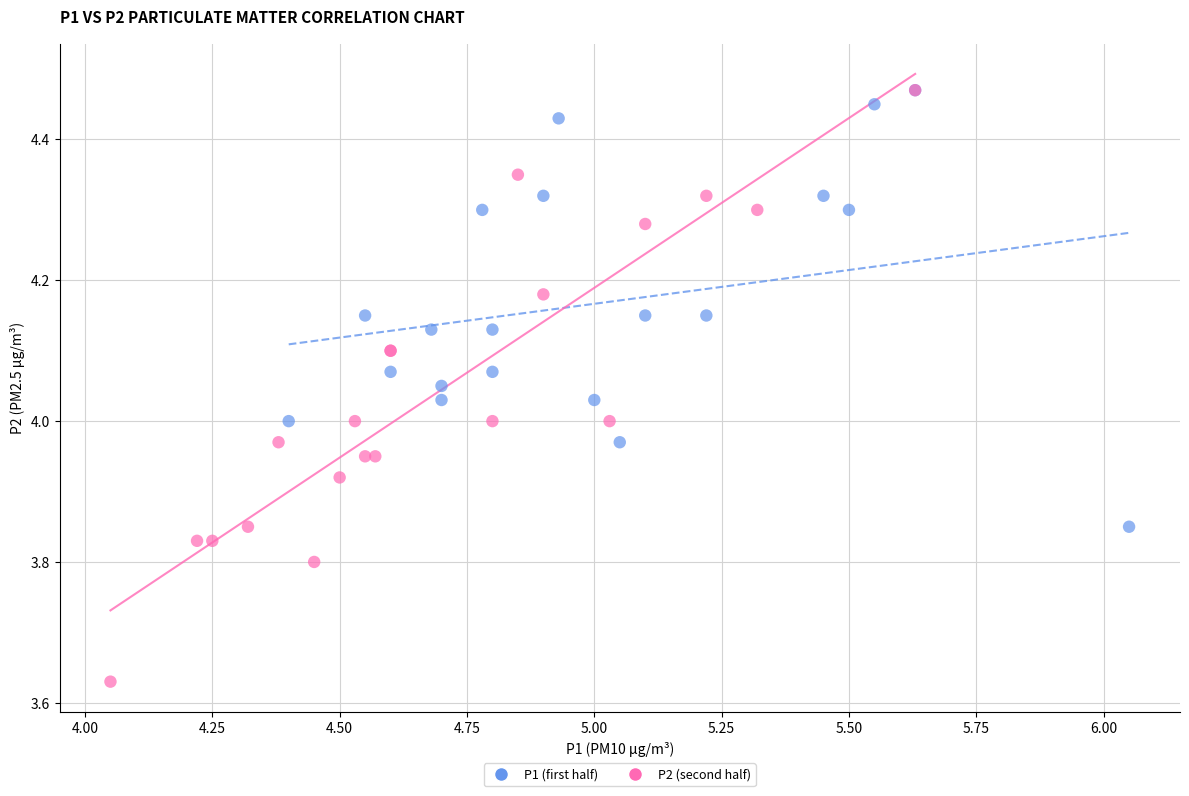

Which series reaches the minimum Y coordinate?

P2 (second half)